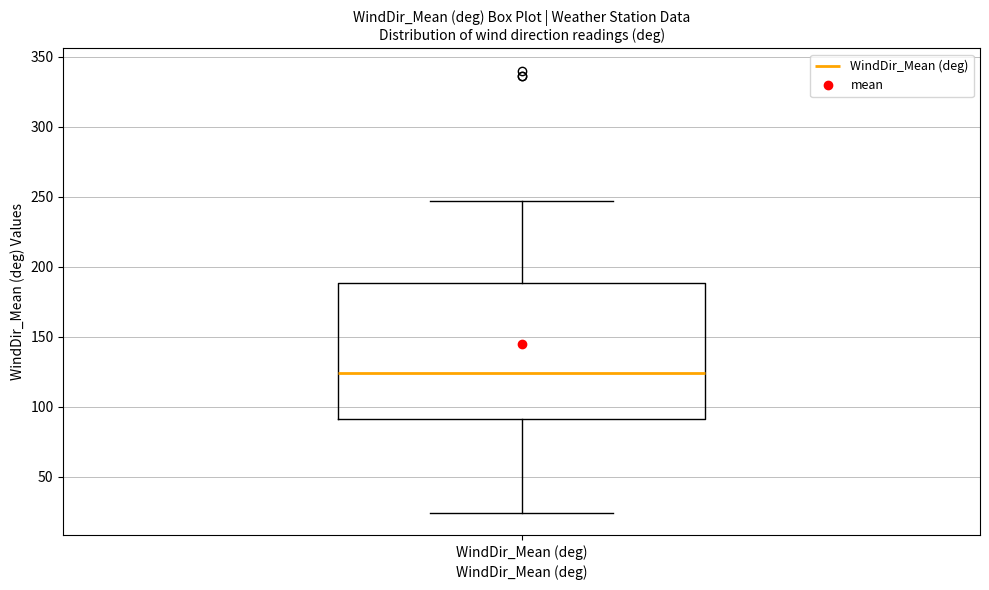

Read this box plot against the y-axis: the position of the median line, the range covered by the box, and the ends of both whiskers. The values are not printed on the chart, so give them approximately, as read against the axis.

median 125, box 90 to 190, whiskers 25 to 245